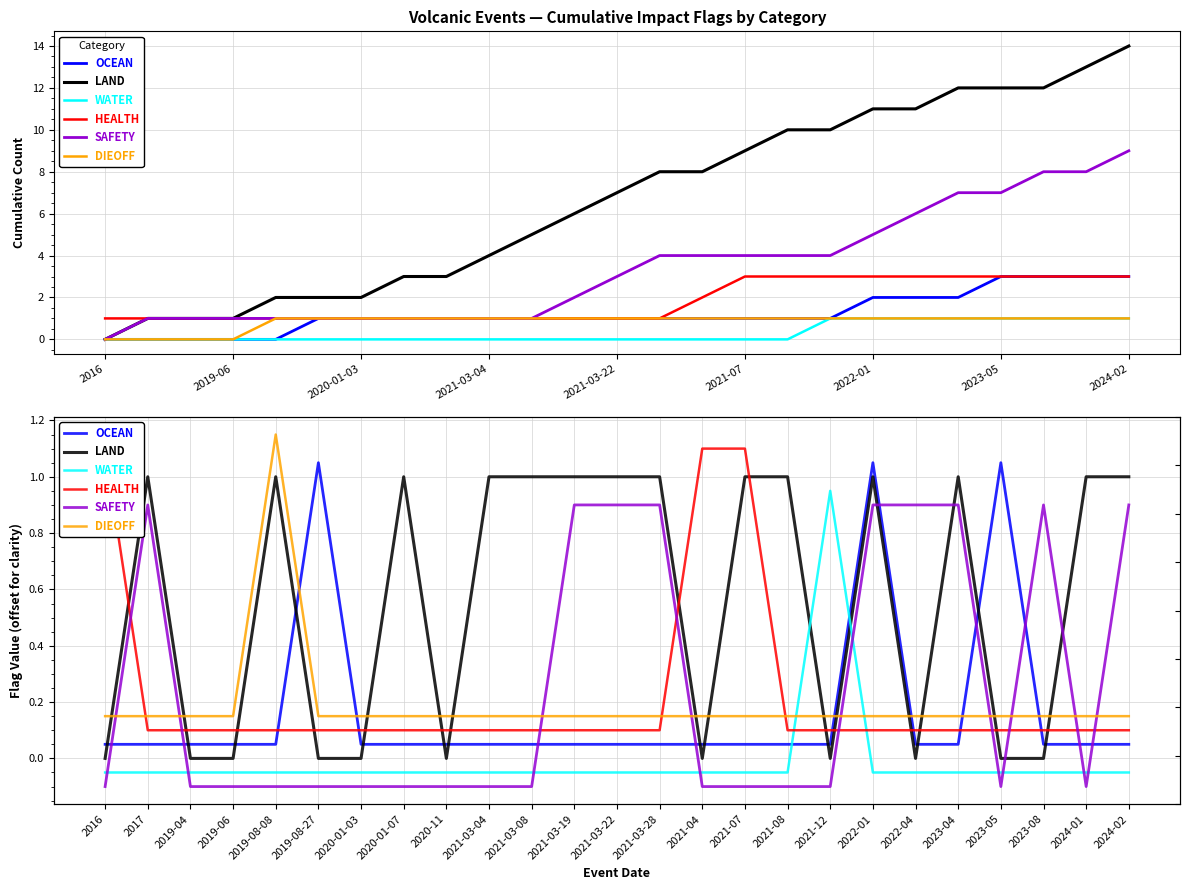

How many lines are shown in the chart?

6